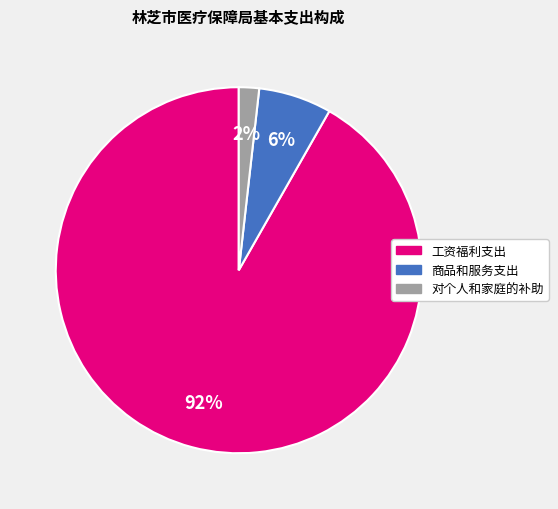

How many slices are in this pie chart?

3